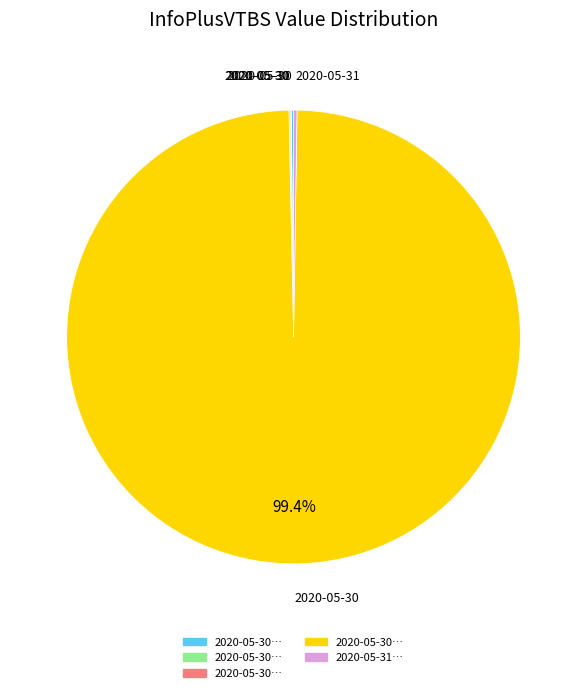

Is there a majority slice in this chart?

Yes